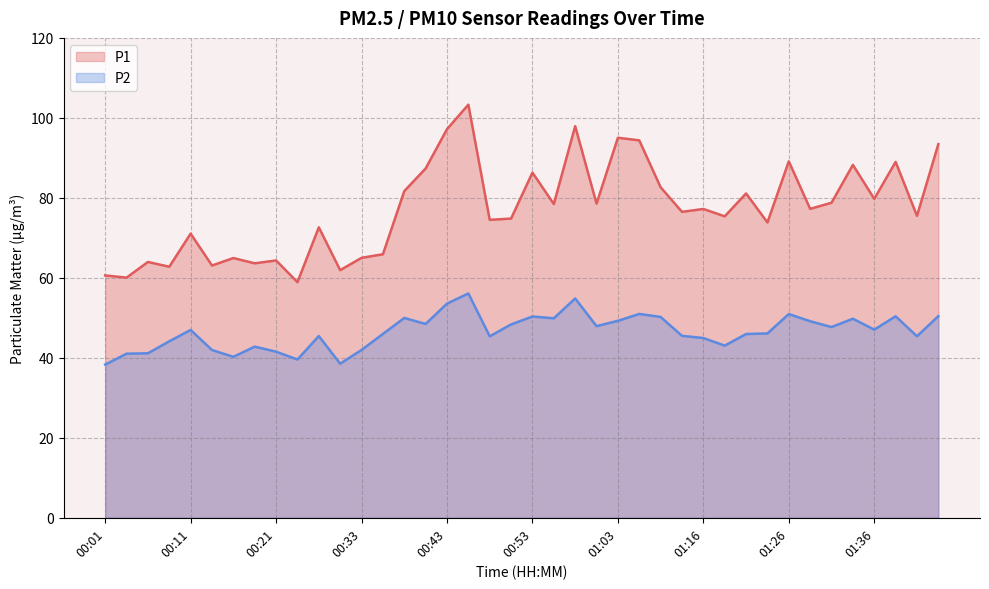

What is the value of the P2 point at the 20th from the left?

48.4